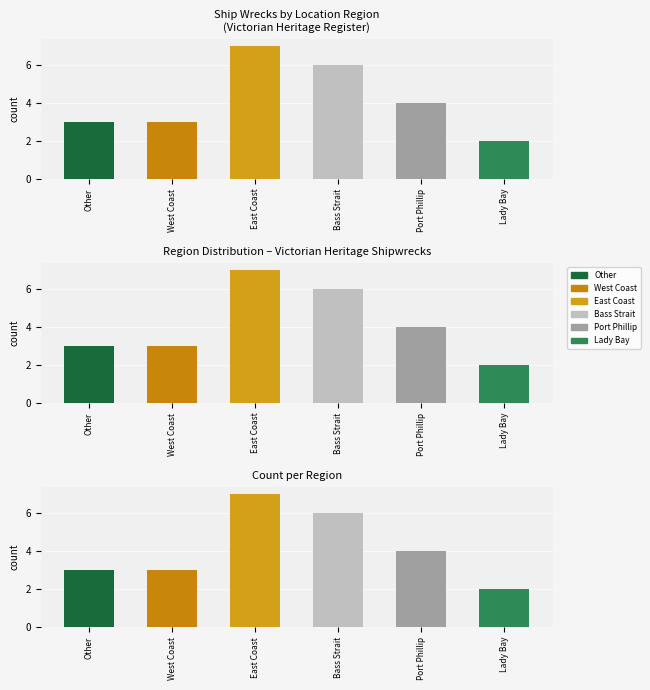

Rank the categories by value from lowest to highest.

Lady Bay, West Coast, Other, Port Phillip, Bass Strait, East Coast